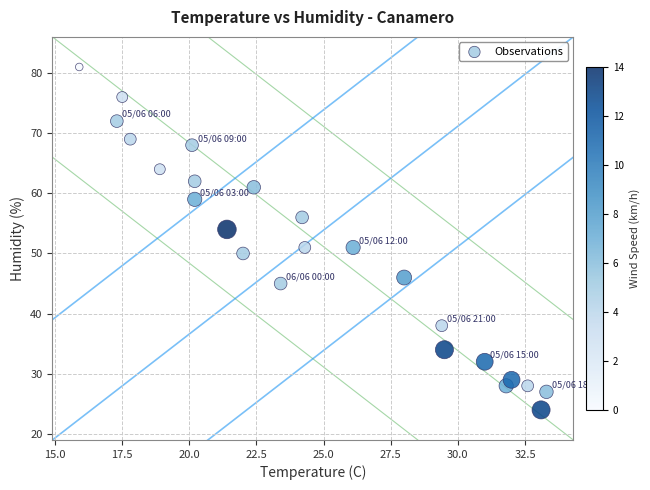

What is the range of Y values (max minus min)?

57